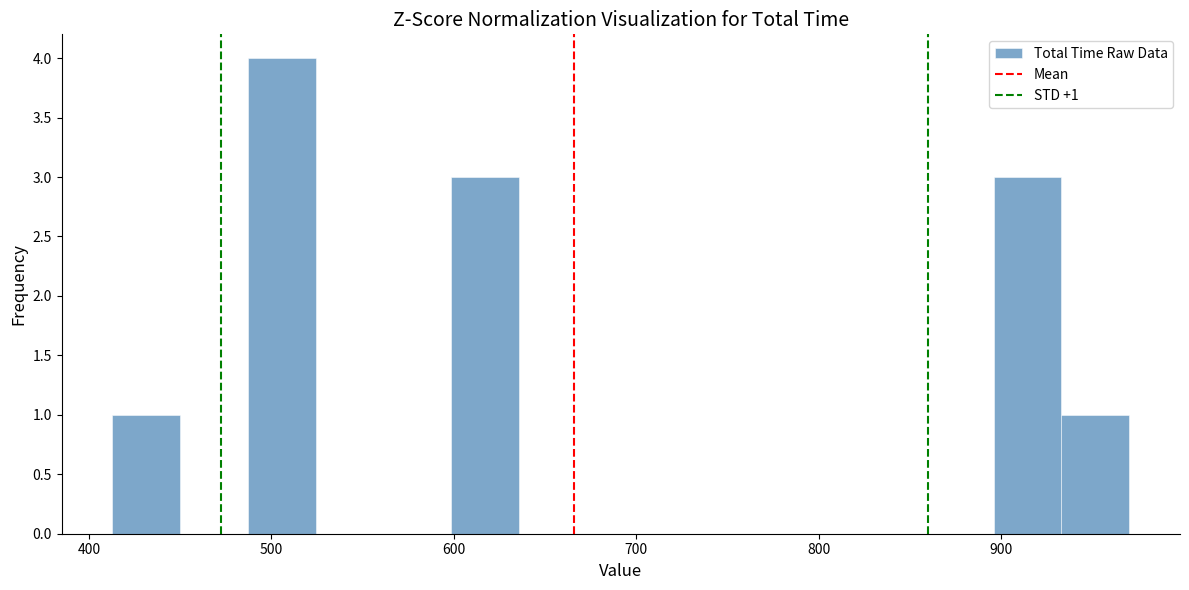

Around what value on the x-axis is the tallest bar? Give the approximate position of its centre, as read against the axis.

510